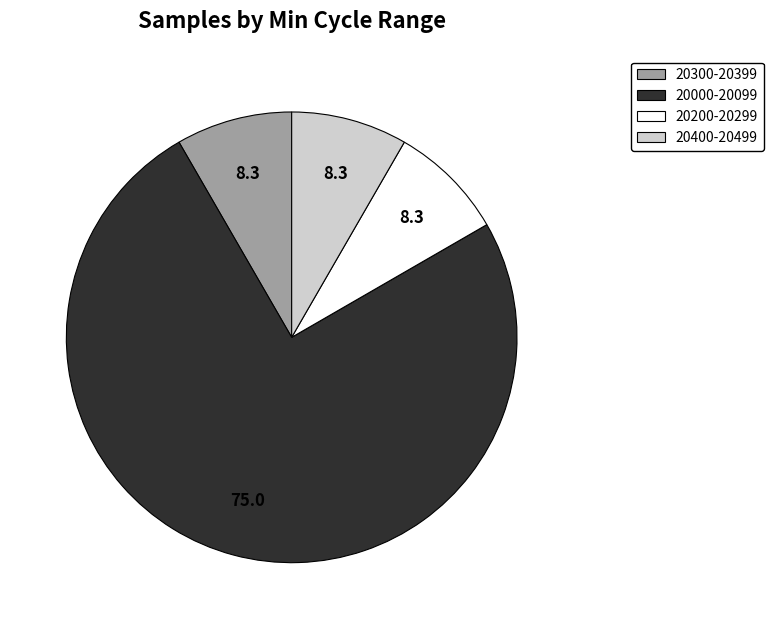

Combined, do 20400-20499 and 20300-20399 account for over 50%?

No